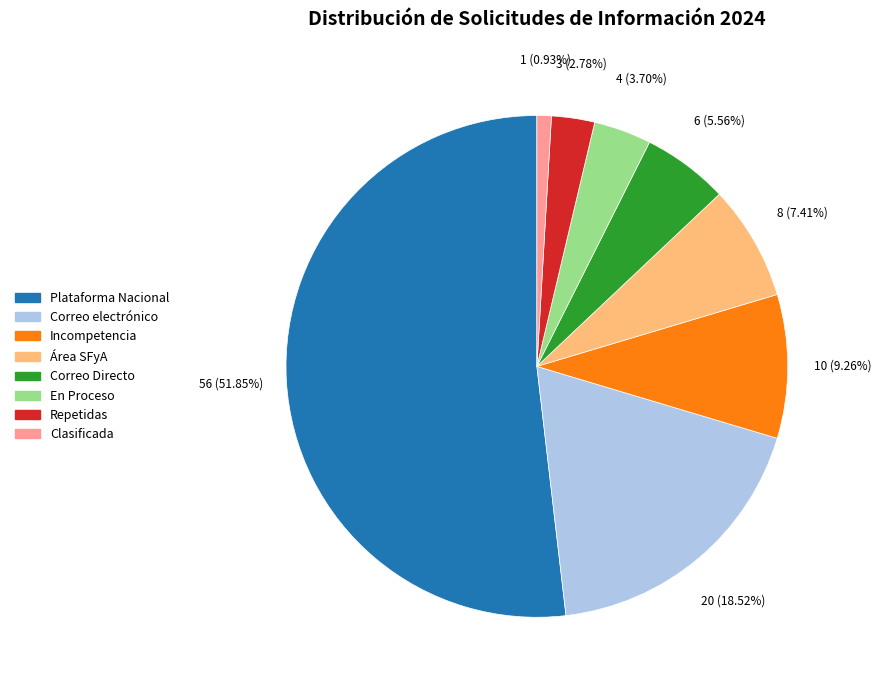

Is there a majority slice in this chart?

Yes